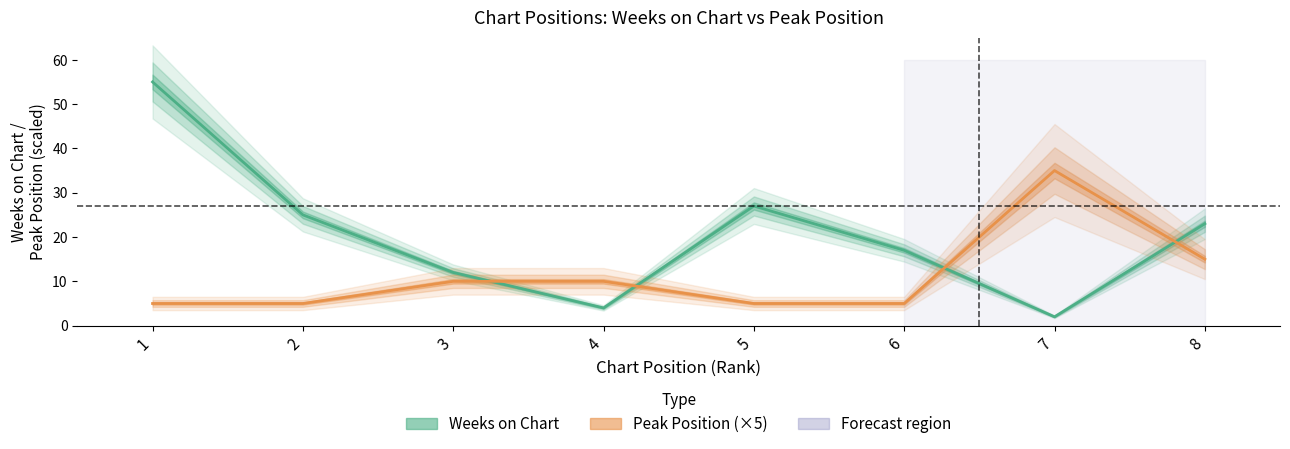

Reading right to left, what are all the values shown in this chart?

Weeks on Chart: 23	2	17	27	4	12	25	55
Peak Position (×5): 15	35	5	5	10	10	5	5